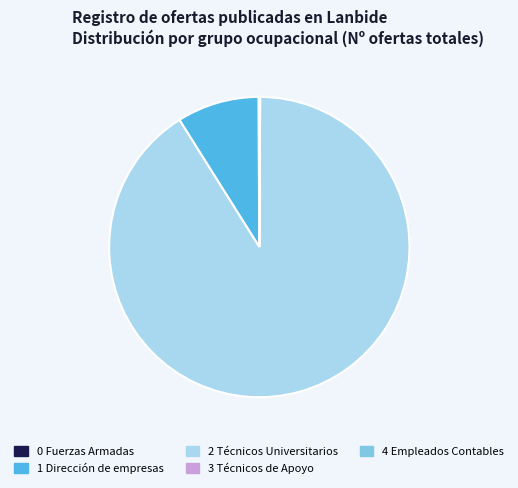

Is there a majority slice in this chart?

Yes